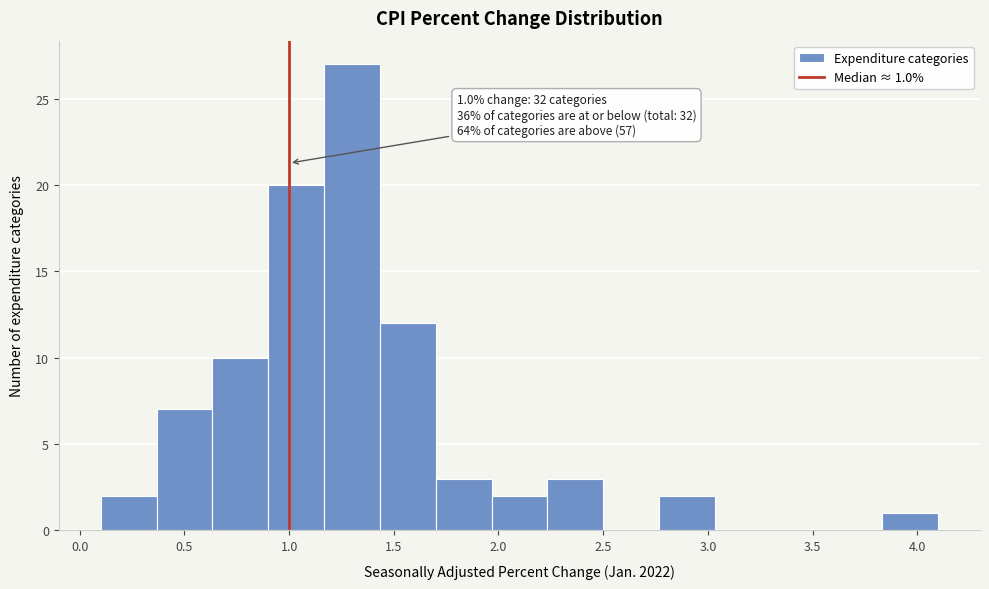

Over which range of the x-axis is the bar tallest?

1.15 to 1.45